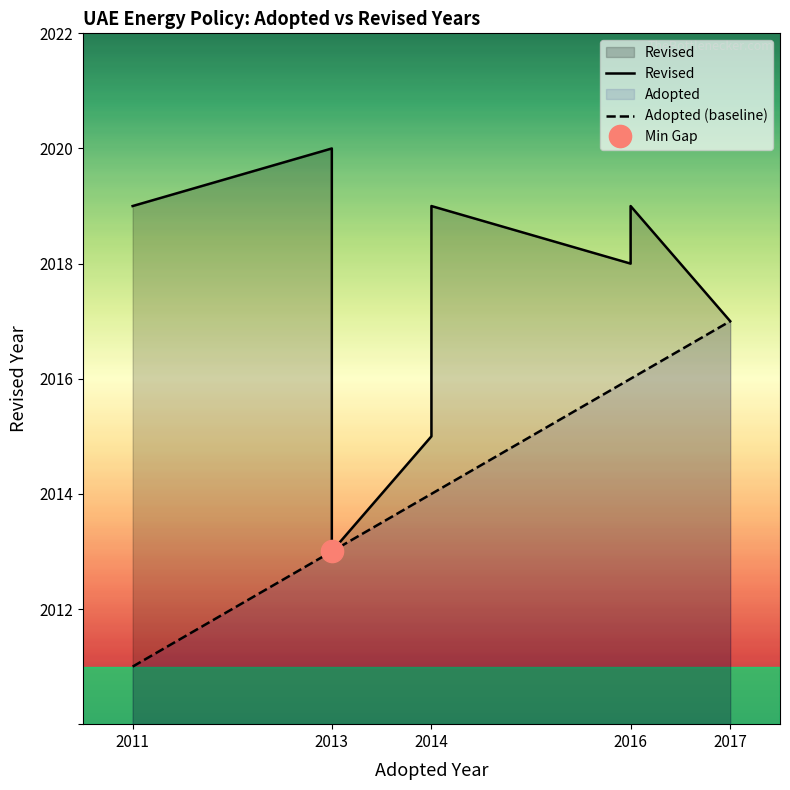

The value of Revised at 2011 is 2019. True or false?

True